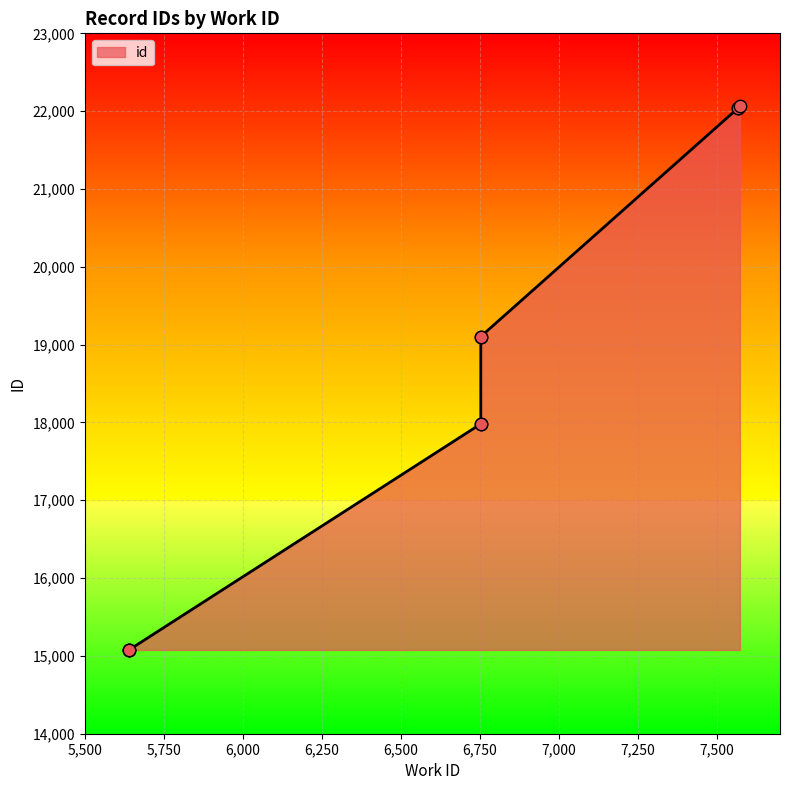

What is the change in value from 5640 to 6753?

+4027